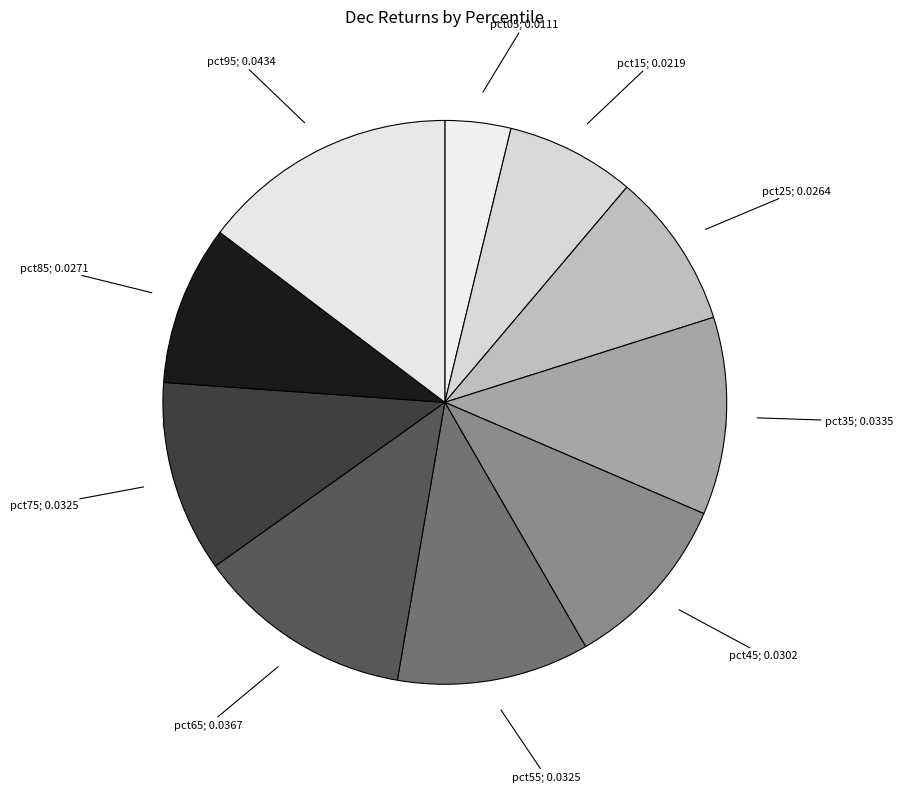

To the nearest percent, what percentage of the pie is pct45?

10%